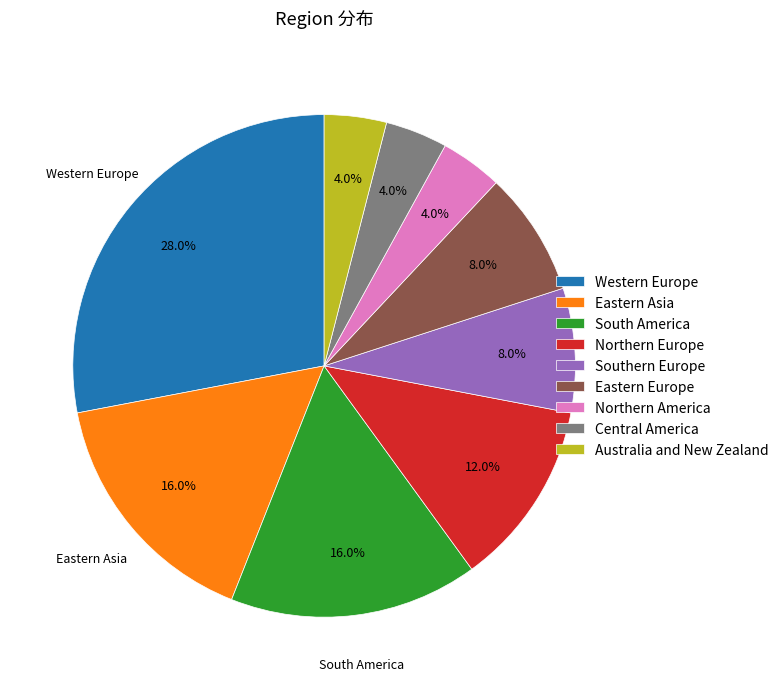

Which slice is the largest?

Western Europe